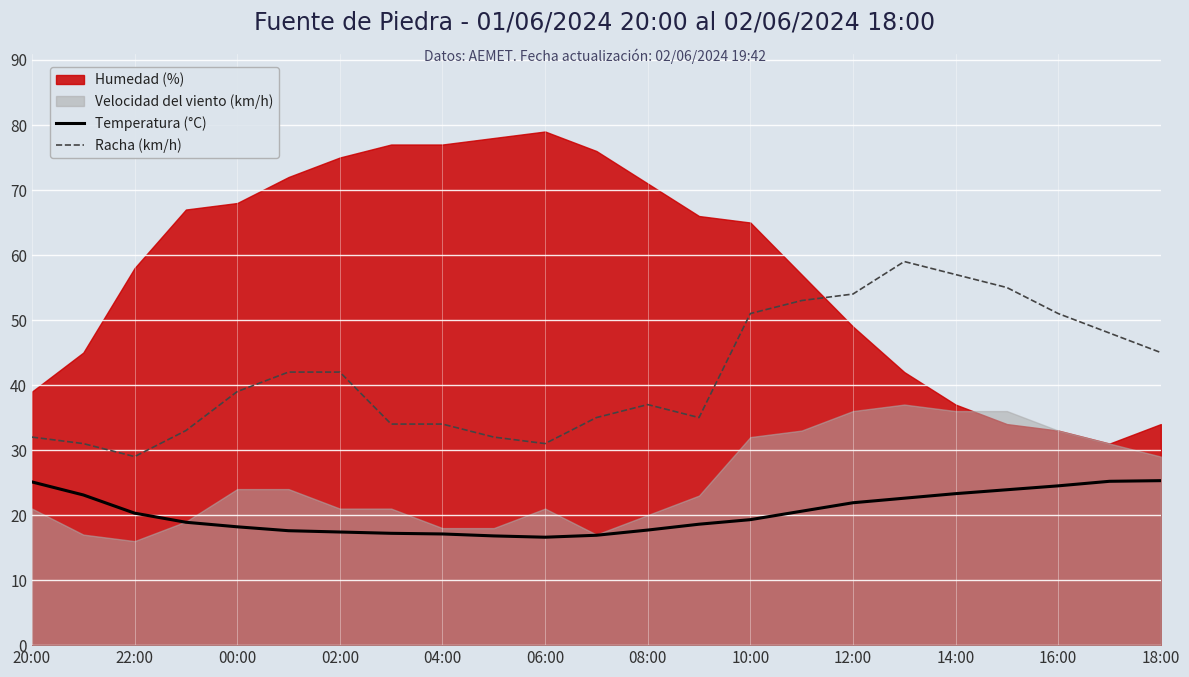

True or false: Temperatura (°C) and Racha (km/h) intersect in this chart.

False